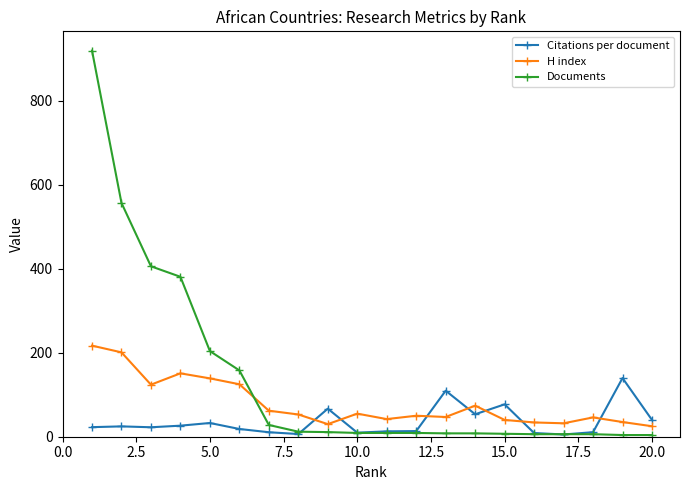

Which series has the largest total across all categories?

Documents